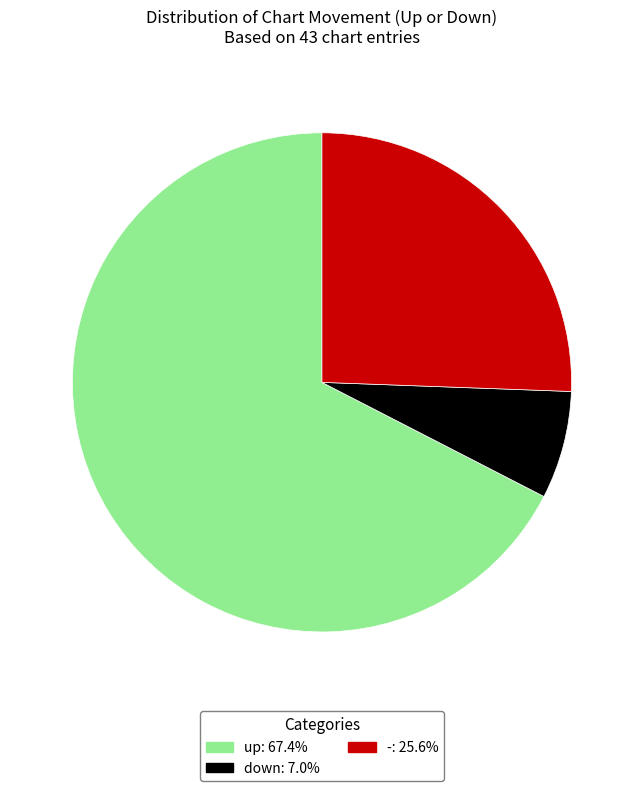

Approximately how many times larger is the value at down compared to -?

0.3